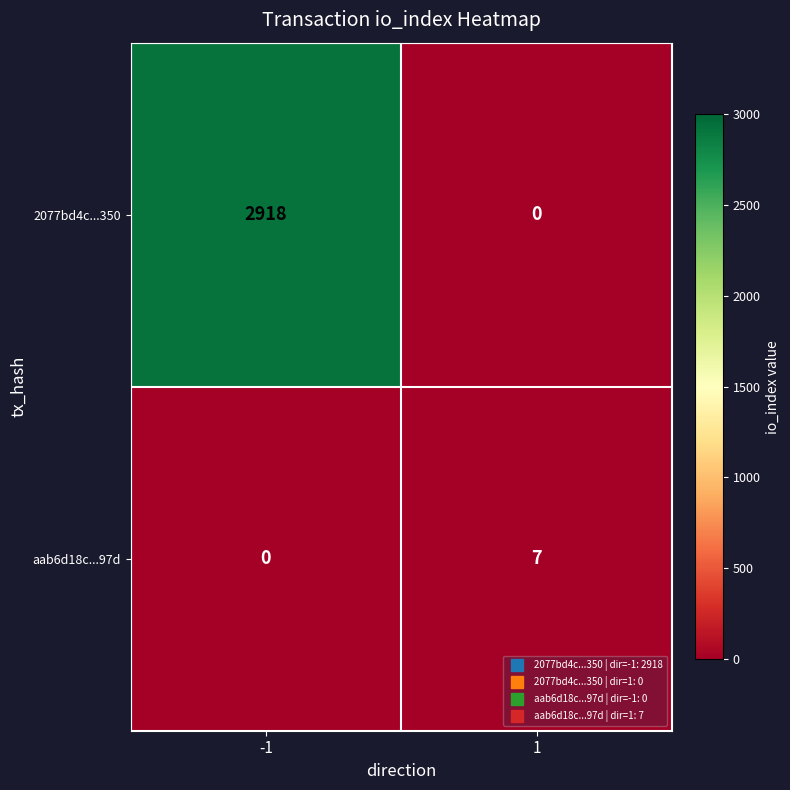

Reading right to left, list all the values displayed in this chart.

2077bd4c...350: 1=0	-1=2918
aab6d18c...97d: 1=7	-1=0